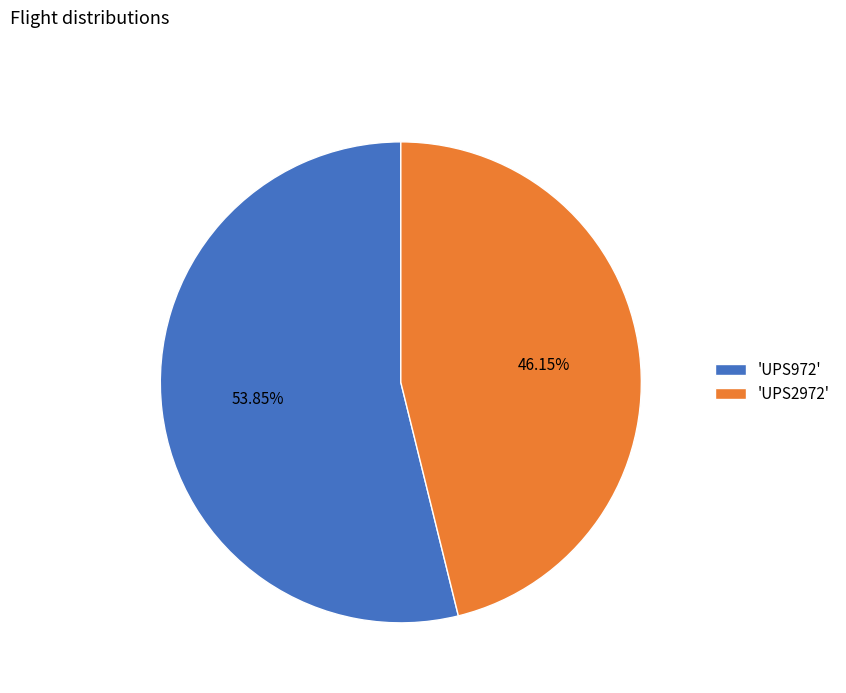

Rank the categories by value from highest to lowest.

'UPS972', 'UPS2972'